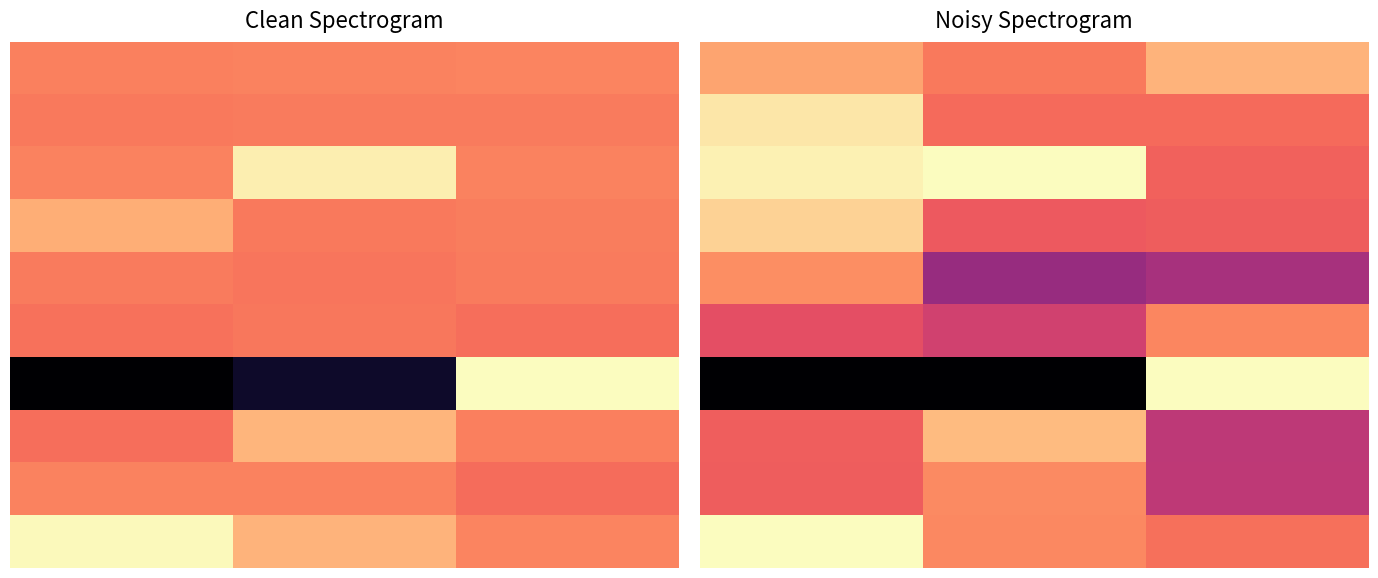

What is the spread (max minus min) of values at 1?

1.0